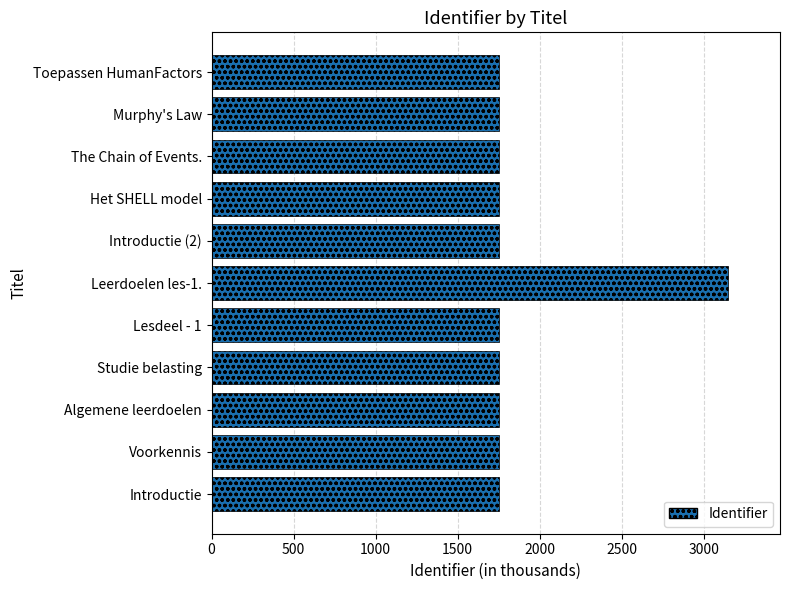

What is the ratio of the value at Lesdeel - 1 to the value at Introductie?

1.0